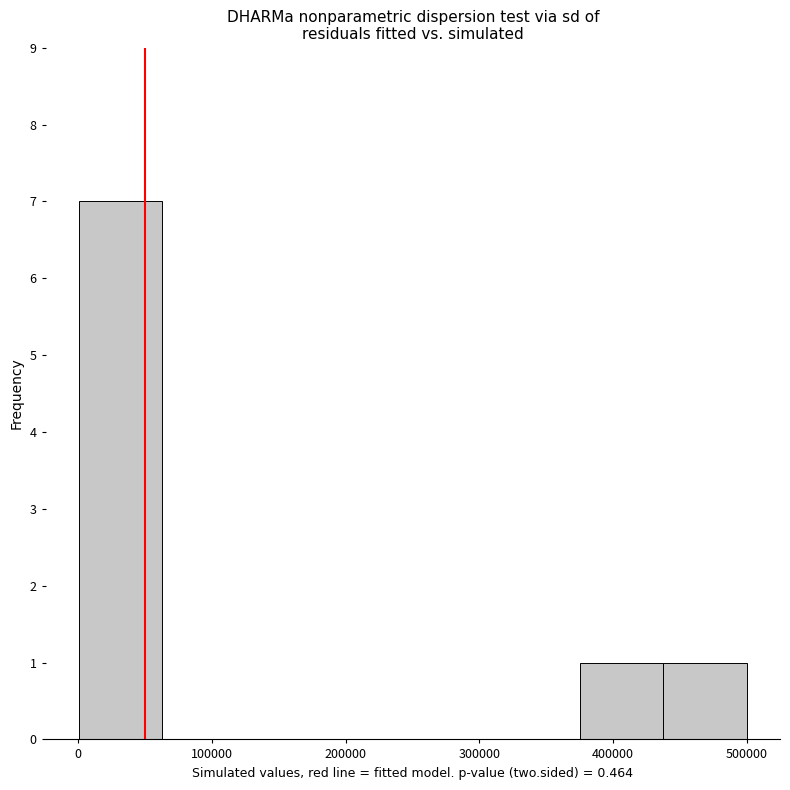

Reading left to right, transcribe this chart: for each bar, give the range it covers on the x-axis and its height. Neither the bar edges nor the heights are printed on the chart, so give them approximately, as read against the axes.

0 to 60000: 7
60000 to 130000: 0
130000 to 190000: 0
190000 to 250000: 0
250000 to 310000: 0
310000 to 380000: 0
380000 to 440000: 1
440000 to 500000: 1